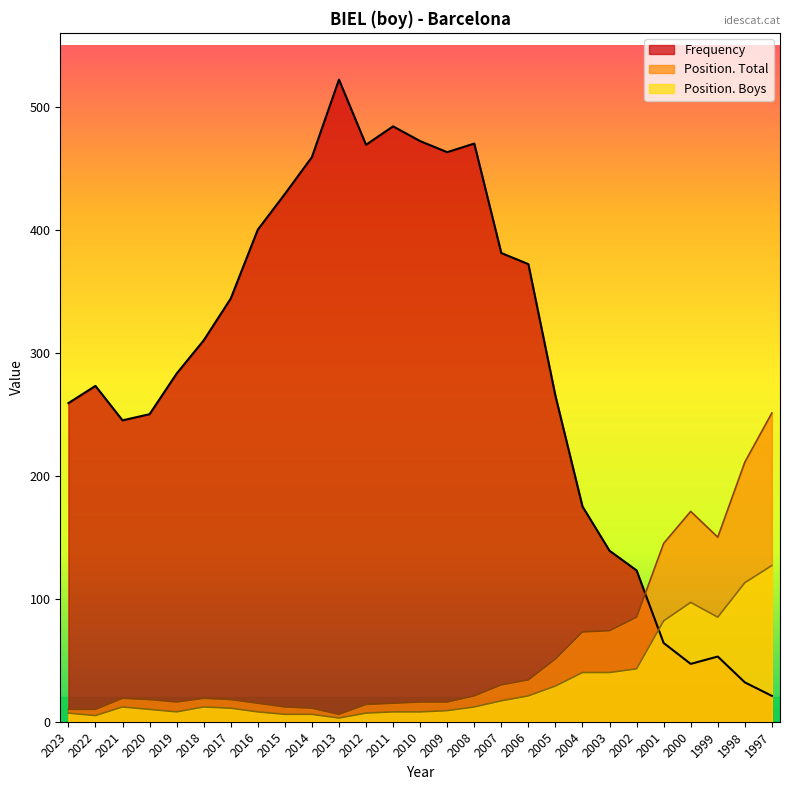

At which label is Position. Total closest to 128?

2001